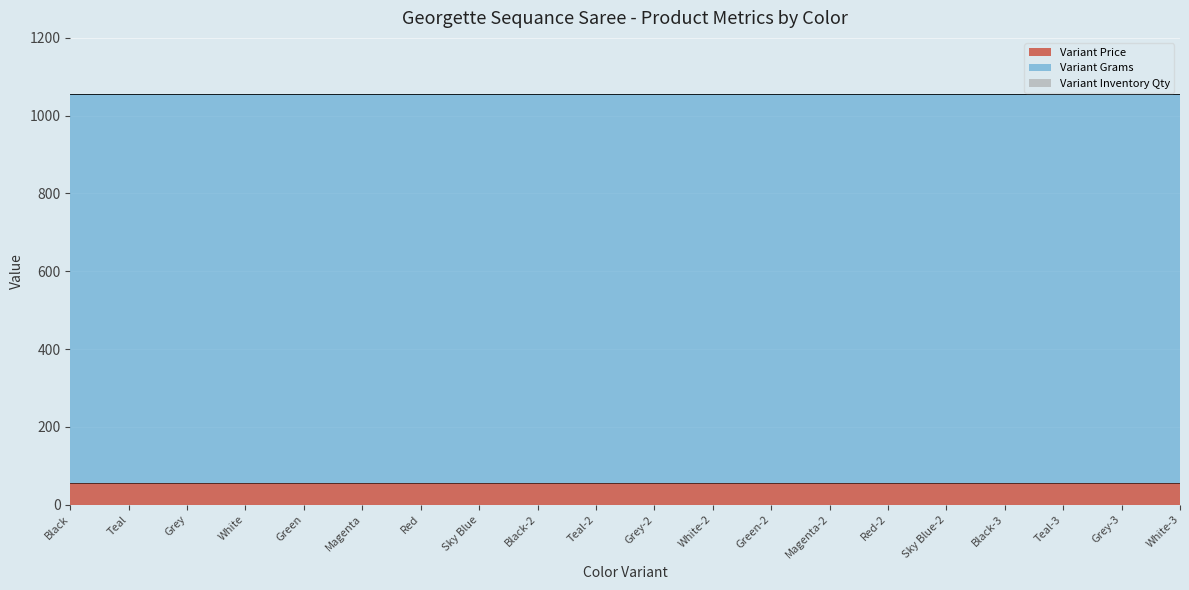

What position from the right is White-2?

9